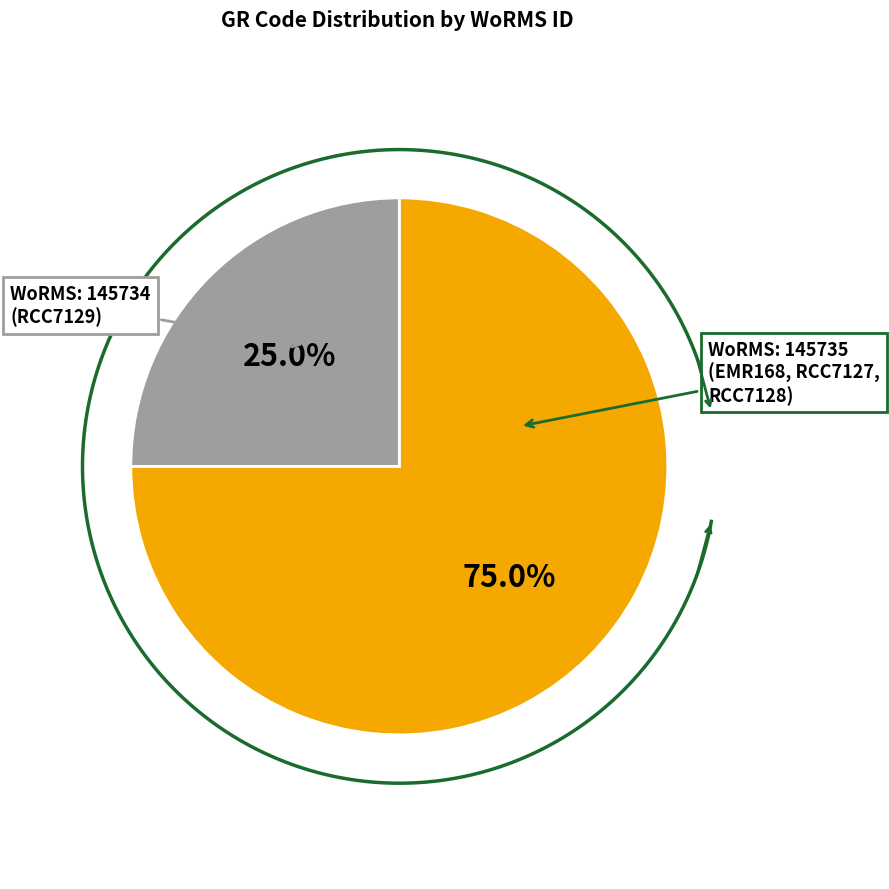

Between RCC7129 and RCC7127, which is larger?

RCC7127